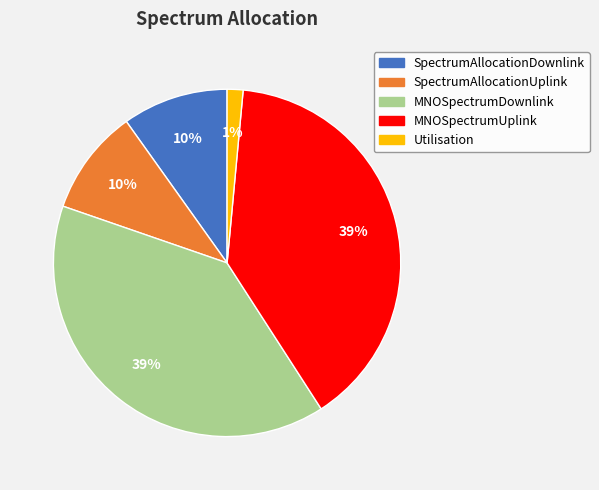

How many slices are in this pie chart?

5